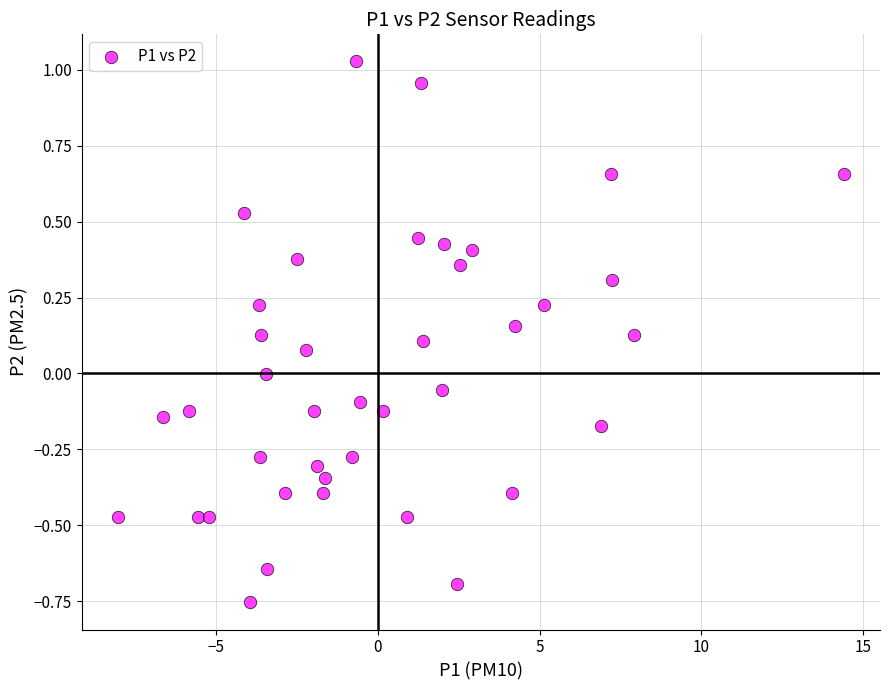

What is the range of X values (max minus min)?

22.5